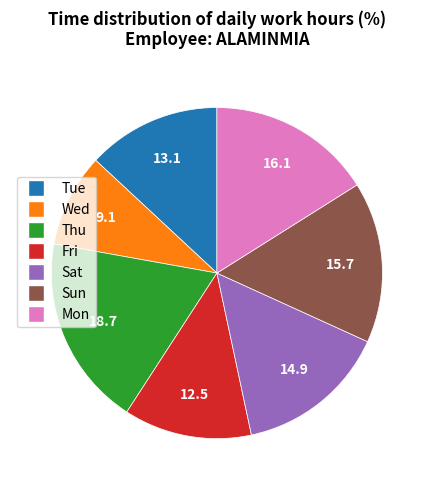

Is it true that Thu is 19% of the pie?

True